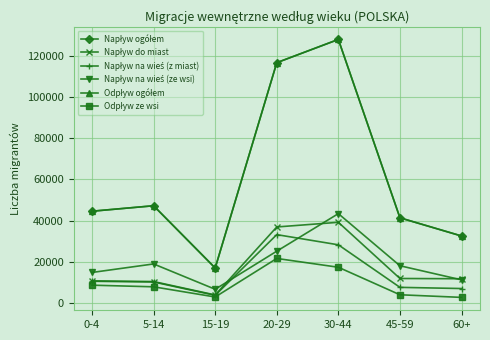

The value of Odpływ ze wsi at 60+ is 1429. True or false?

False